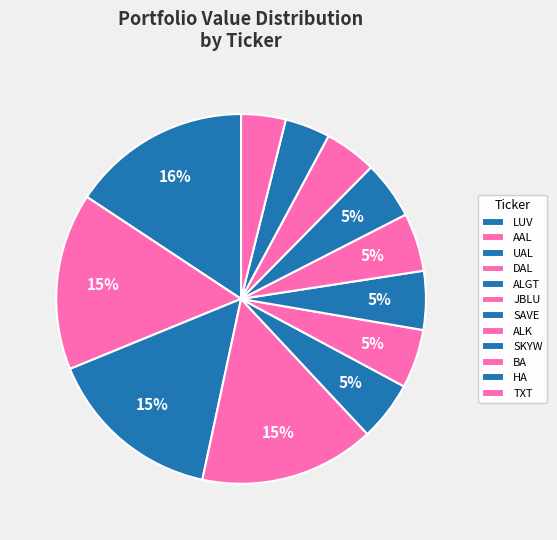

What is the largest slice in the pie chart?

LUV